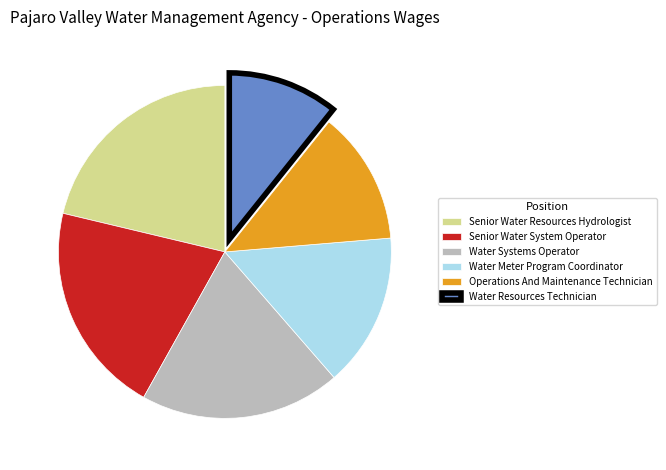

What is the smallest slice in the pie chart?

Water Resources Technician